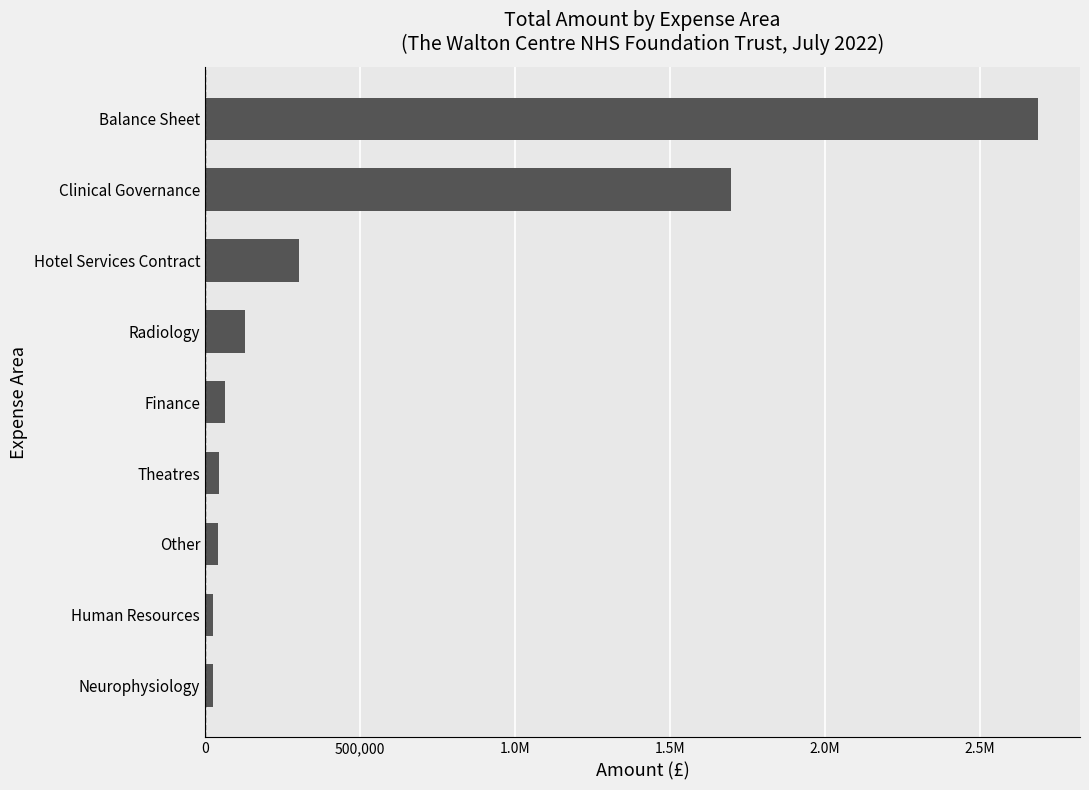

What is the greatest value displayed?

2689344.7